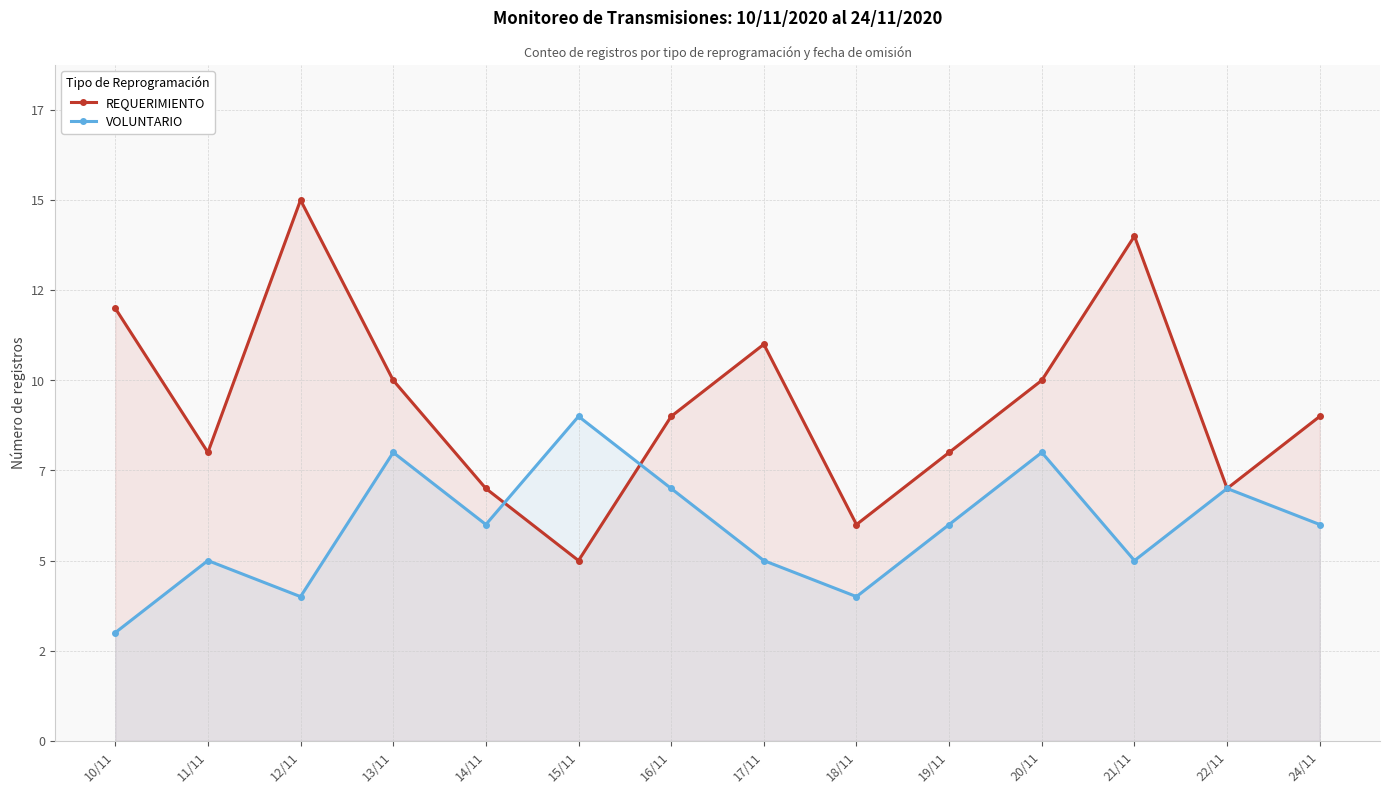

At which category does VOLUNTARIO reach its first local valley?

12/11